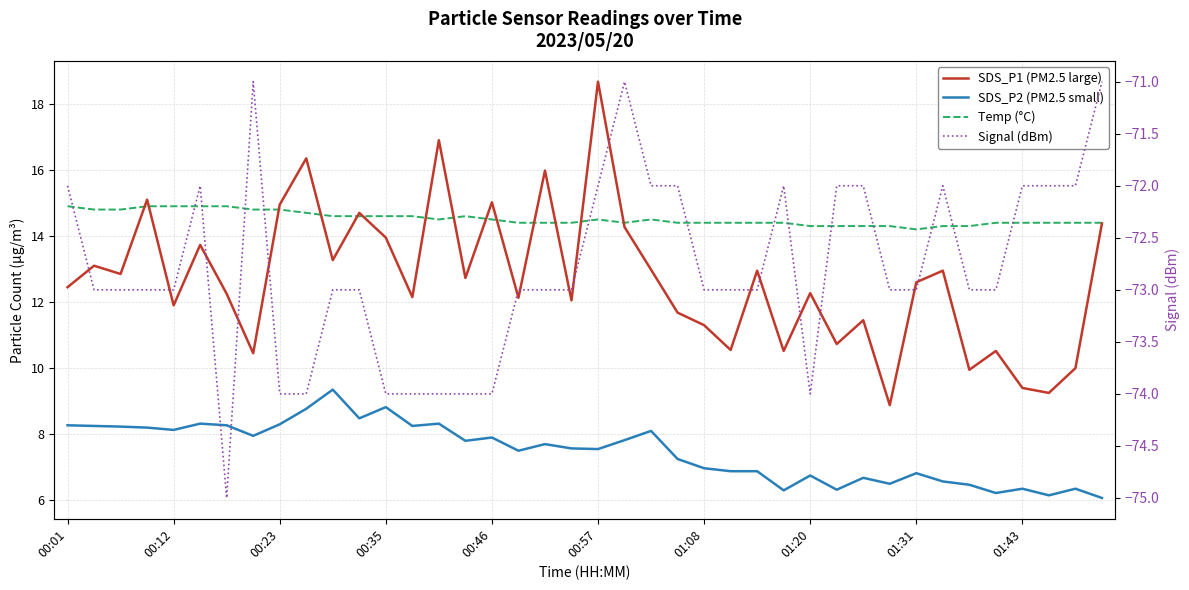

What is the difference between the maximum and minimum values in the SDS_P1 (PM2.5 large) series?

9.8